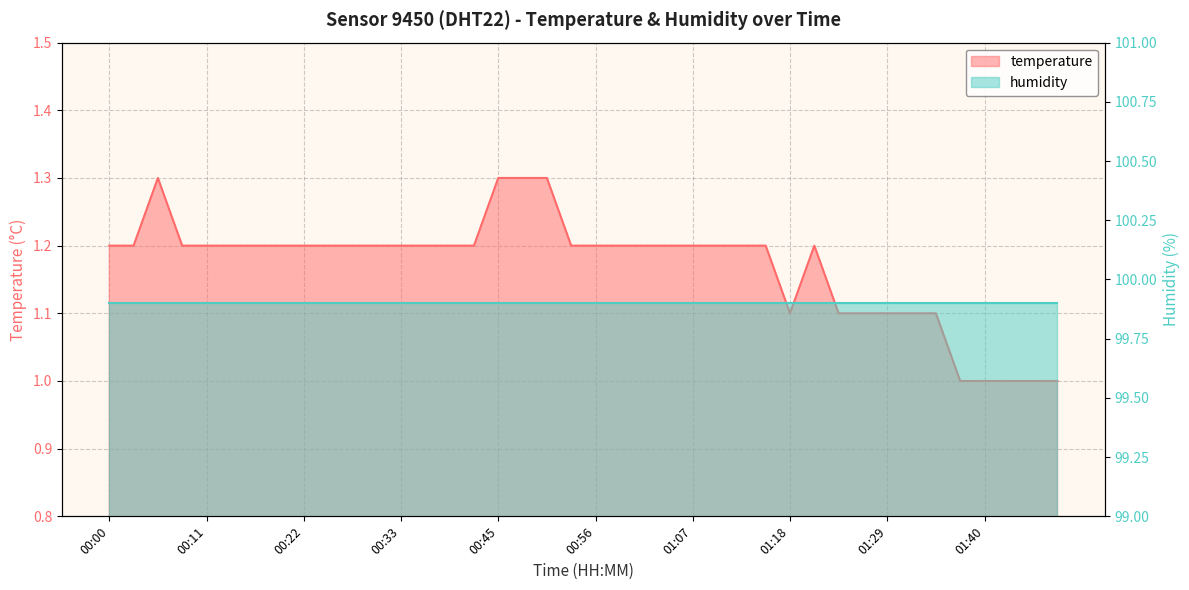

The value at 01:35 is 1.1. True or false?

True